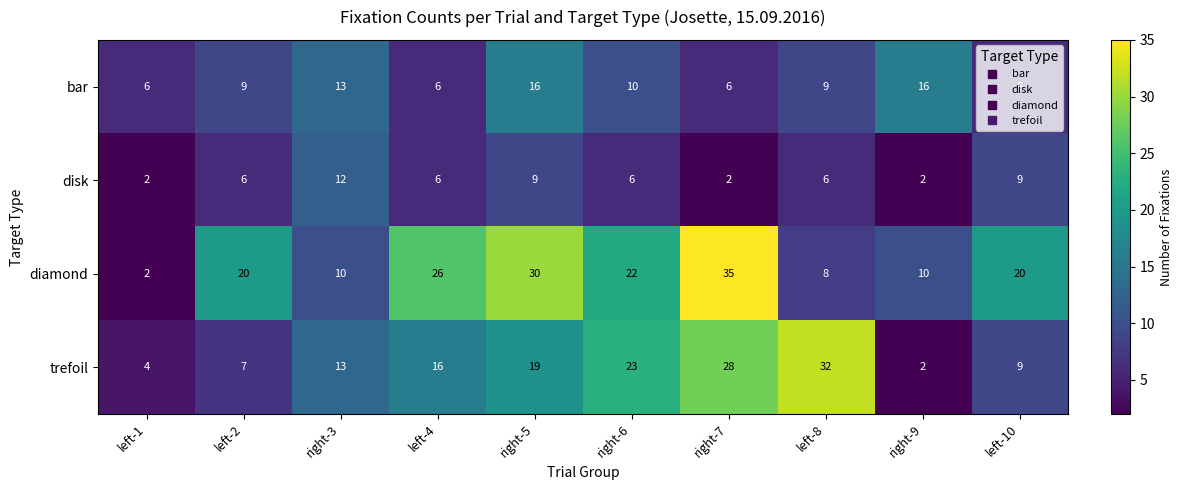

What is the greatest value displayed?

35